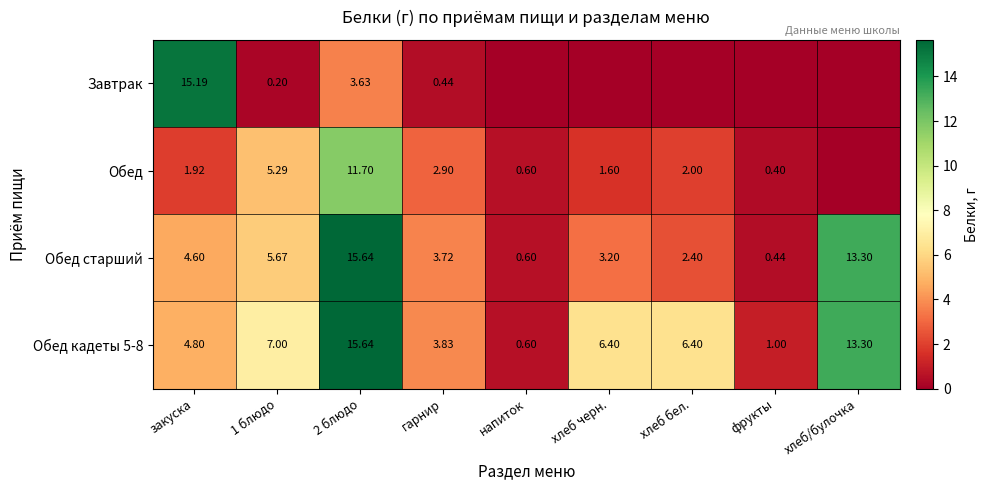

Is the value of Завтрак at закуска greater than the value of Обед старший at гарнир?

Yes